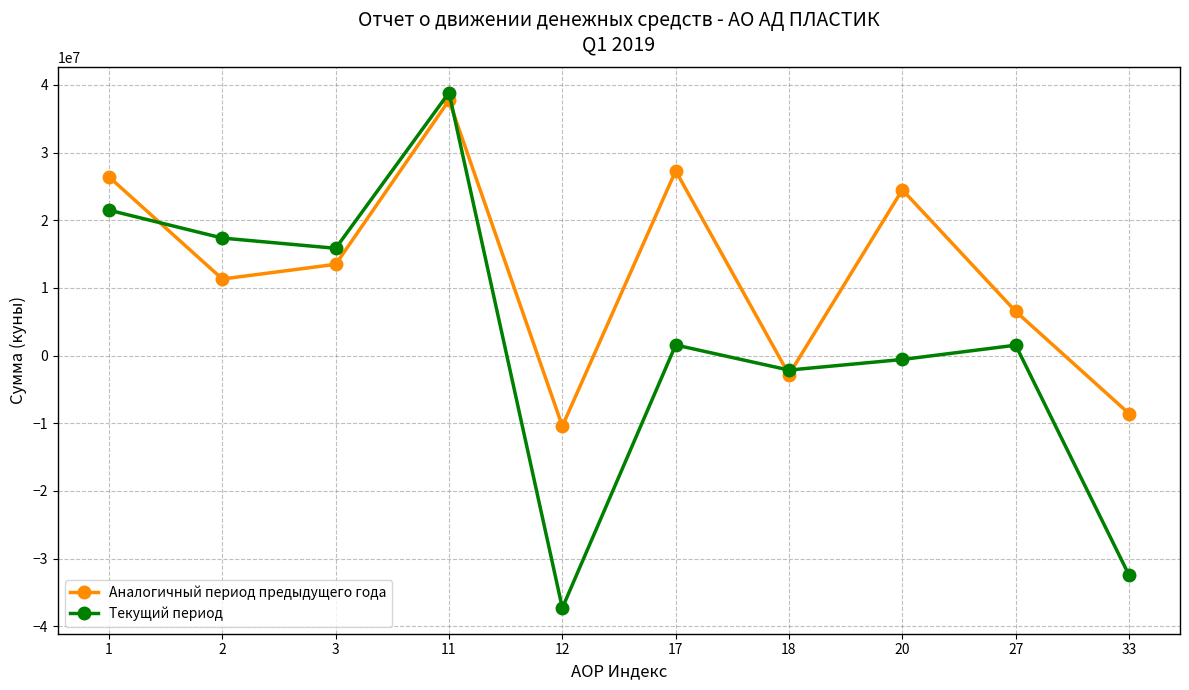

Rank the categories by Аналогичный период предыдущего года value from lowest to highest.

12, 33, 18, 27, 2, 3, 20, 1, 17, 11